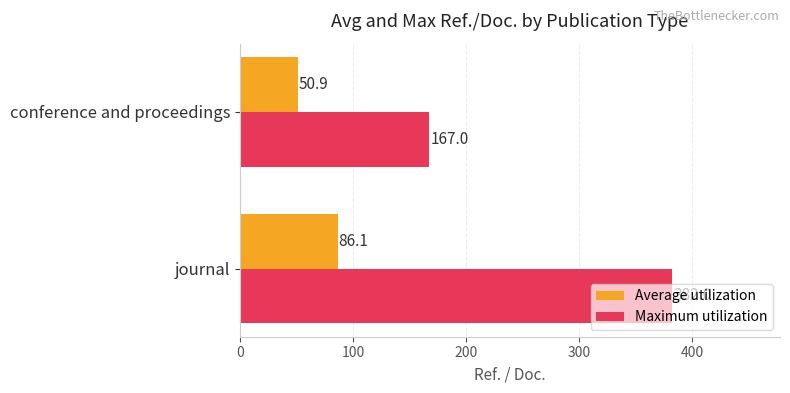

The Average utilization series shows 86.1 at journal. True or false?

True